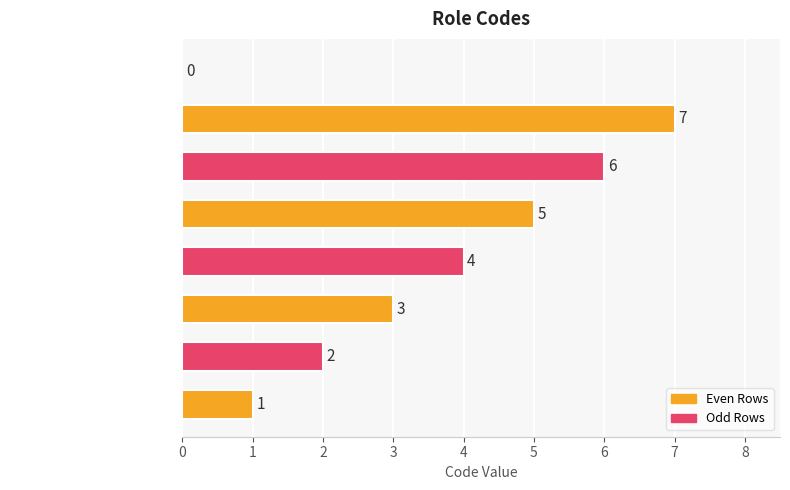

Where is the data nearest to the value 3?

USFD